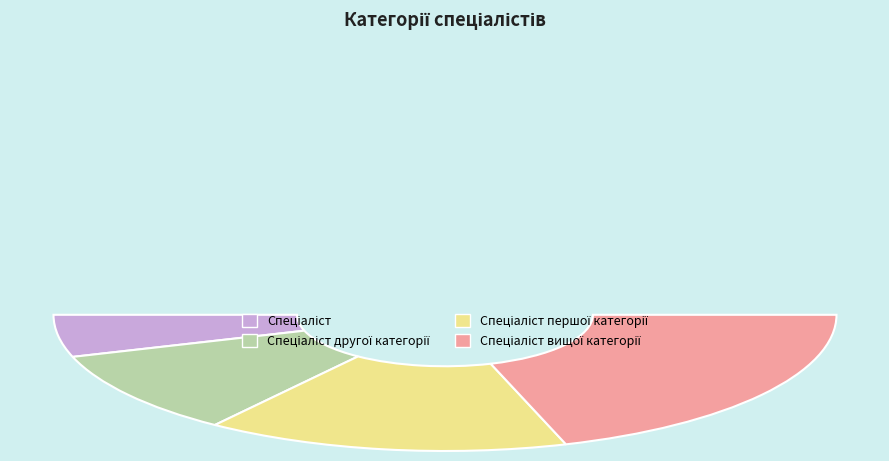

True or false: Спеціаліст вищої категорії accounts for 40% of the total.

True